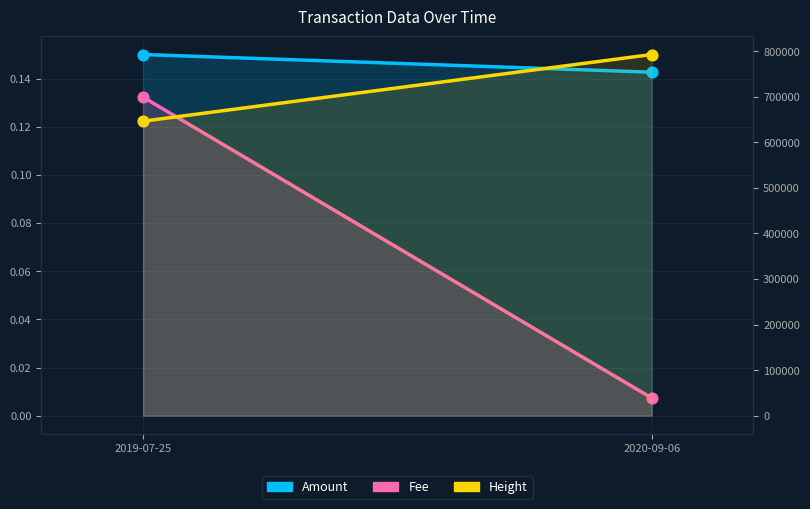

What is the total value across all series at 2020-09-06?

792851.2